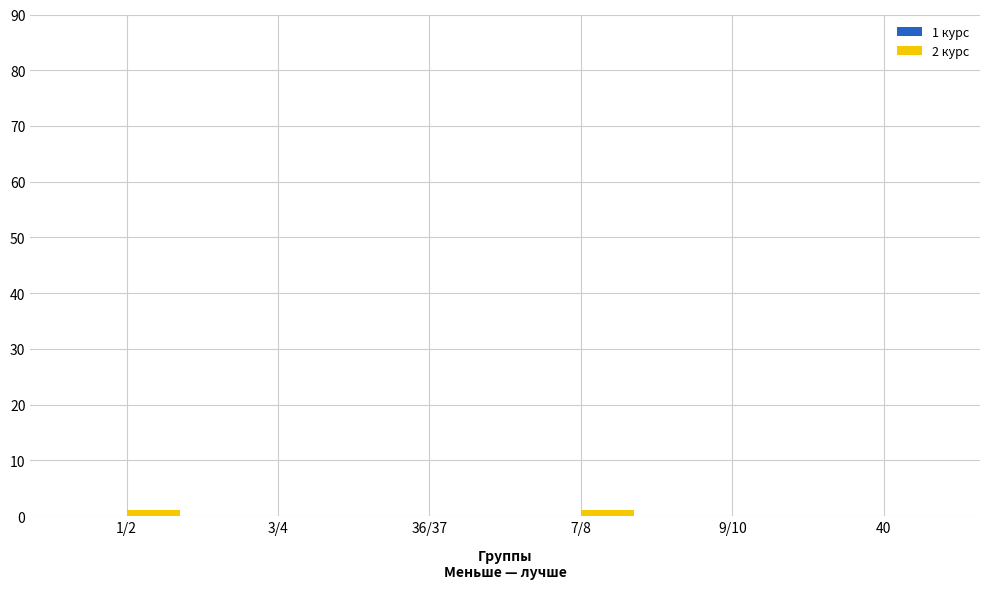

Reading right to left, extract all data points from this chart.

40=0	9/10=0	7/8=1	36/37=0	3/4=0	1/2=1